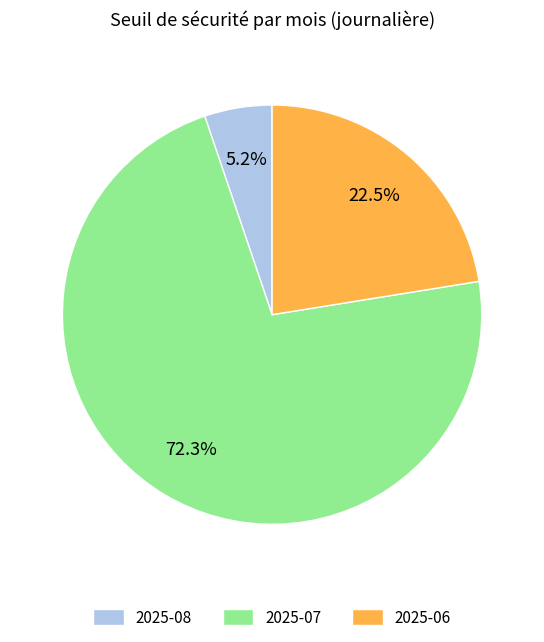

How much of the chart is everything except 2025-07?

27.7%